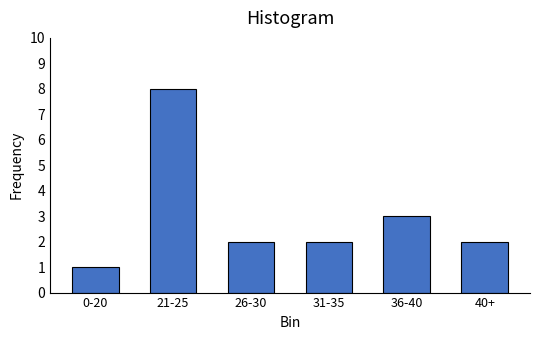

Reading right to left, transcribe all the data shown in this chart.

2	3	2	2	8	1